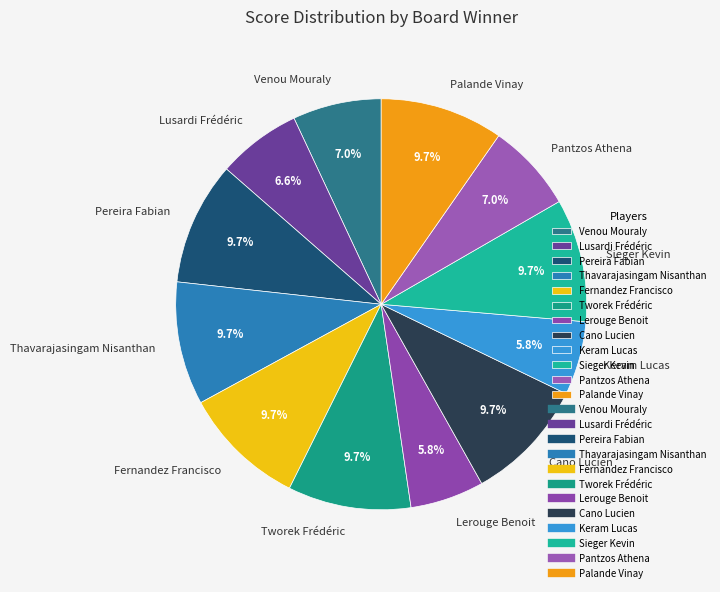

Approximately how many times larger is the value at Lerouge Benoit compared to Palande Vinay?

0.6